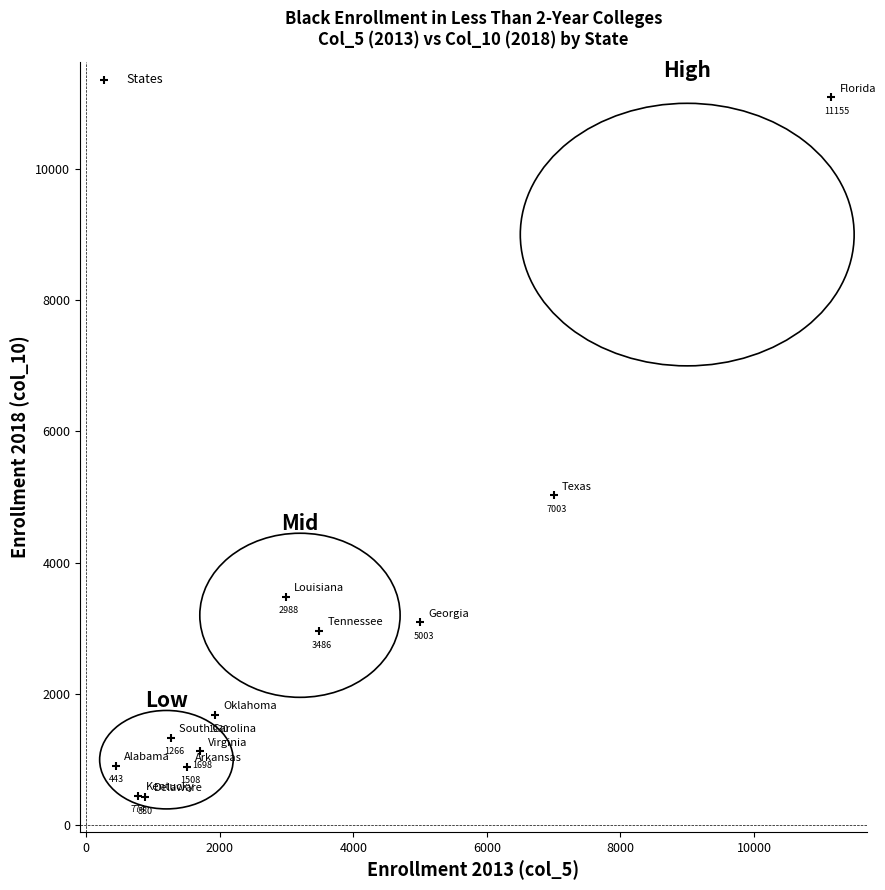

What Y value in the scatter plot is closest to 5764?

5027